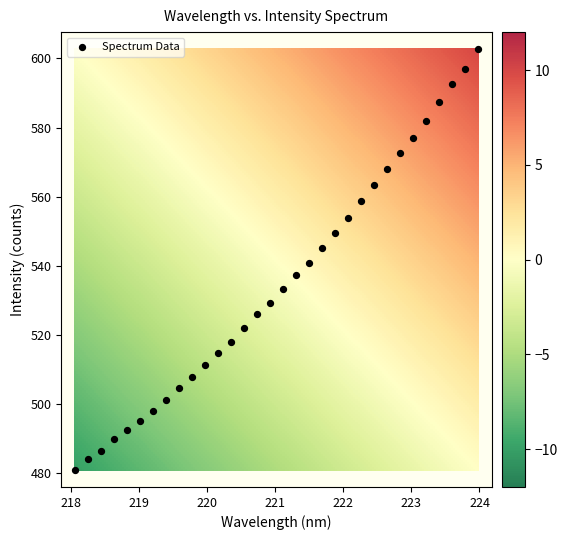

What is the range of Y values (max minus min)?

121.6